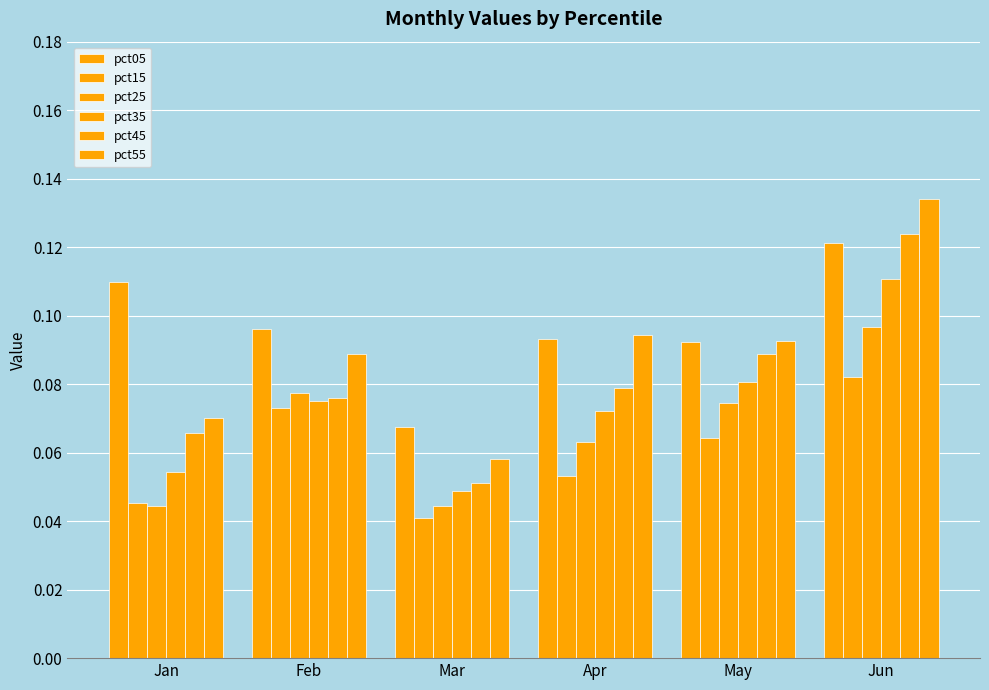

What is the average value of the pct45 series?

0.1